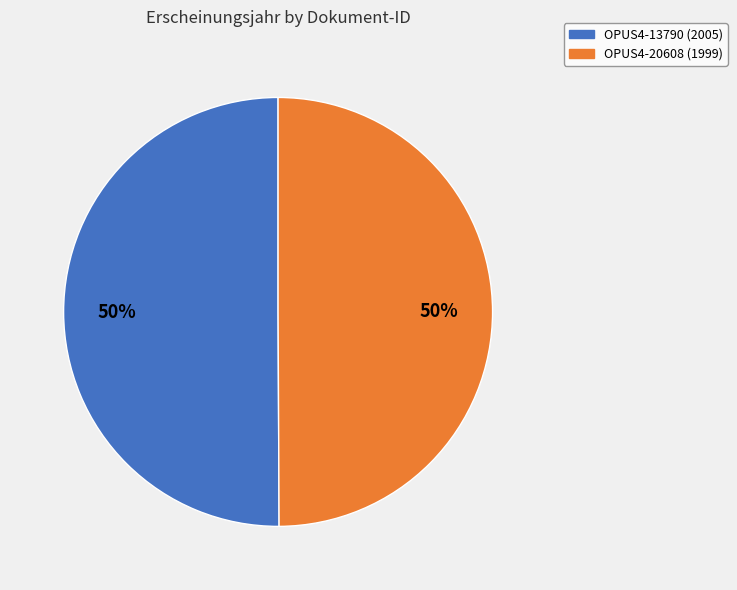

To the nearest percent, what portion does OPUS4-20608 (1999) represent?

50%